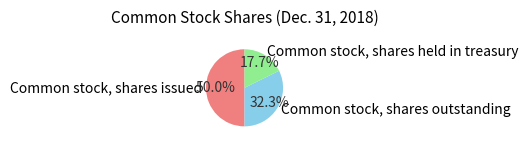

Count the number of slices in the pie.

3